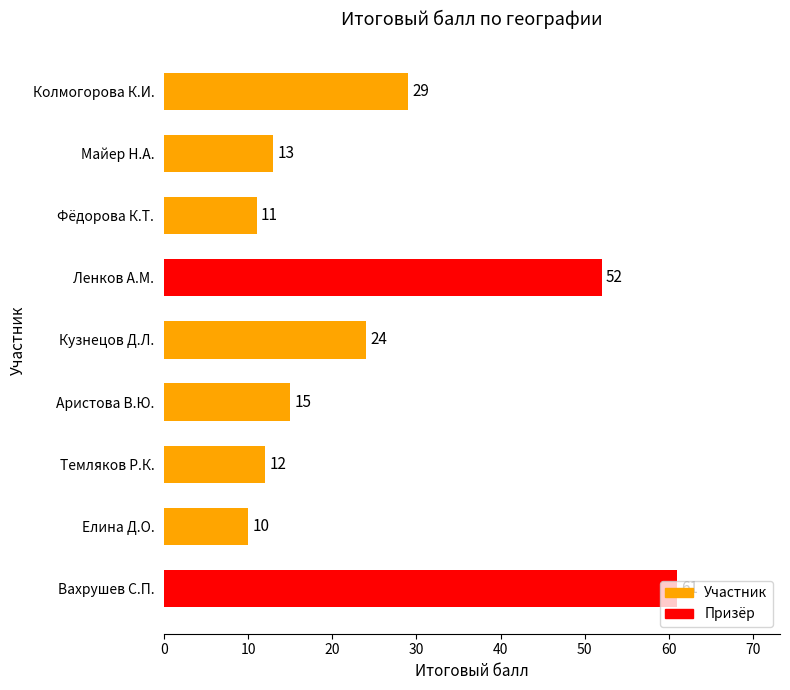

Which label corresponds to the largest value in the chart?

Вахрушев С.П.